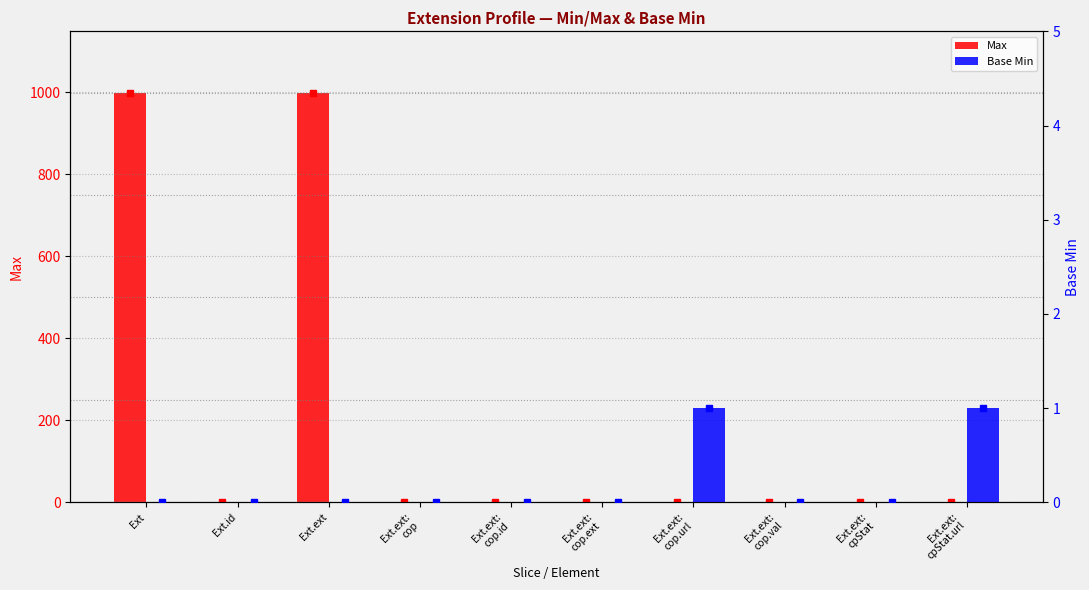

What value does the Max series have at Ext.ext, to the nearest 100?

1000